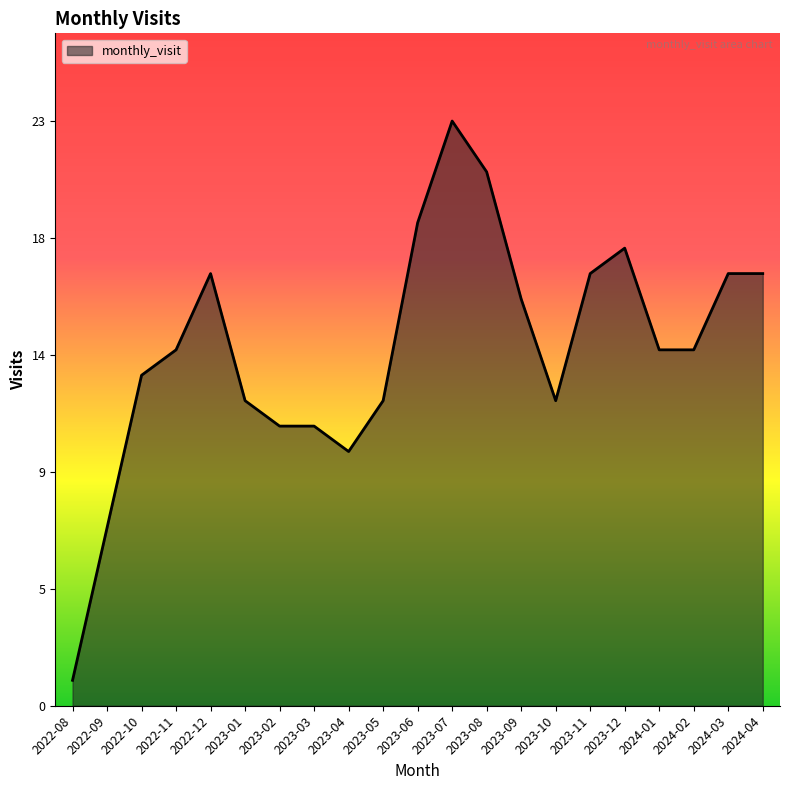

Does the chart have visible grid lines?

No